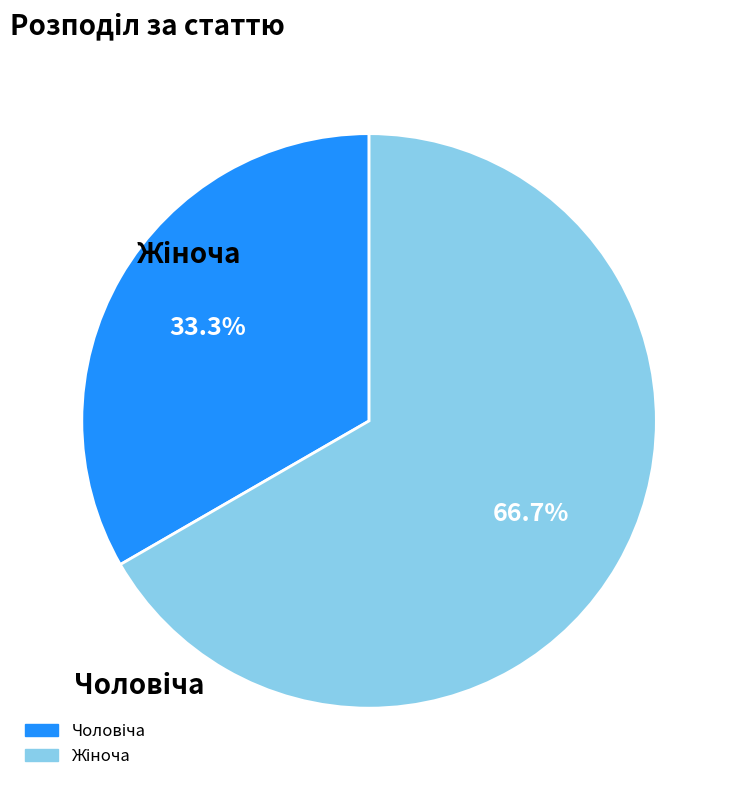

To the nearest percent, what is the difference between the largest and smallest slice percentages?

33%